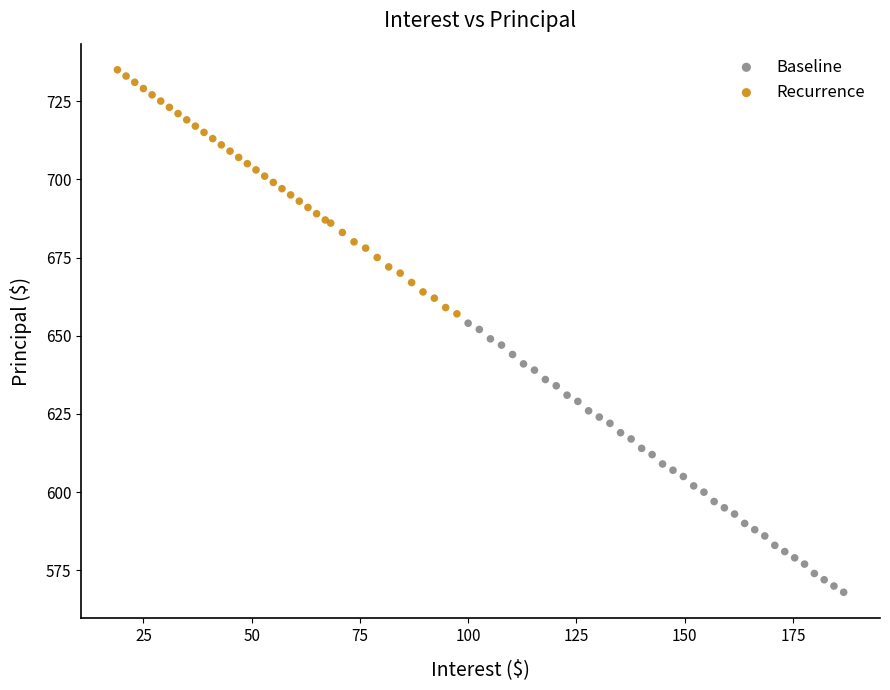

Which series contains the lowest Y value?

Baseline